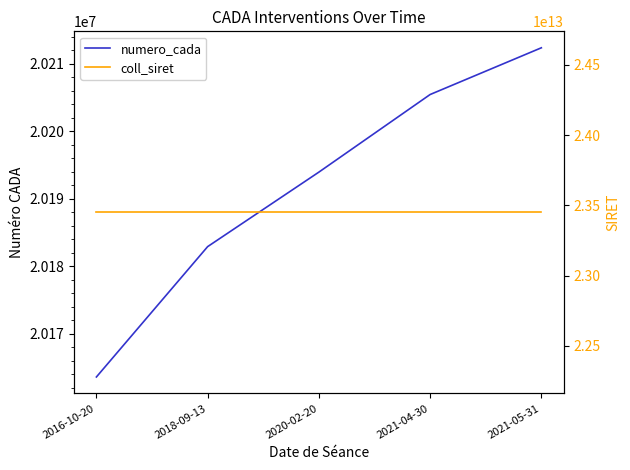

What is the minimum value for coll_siret?

23450002300028